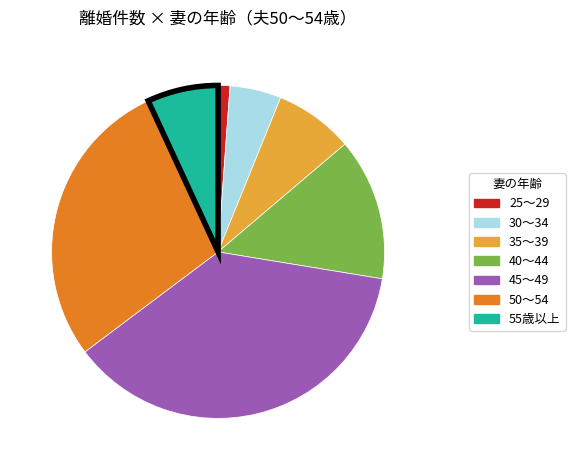

Is 30～34 the majority of the pie?

No